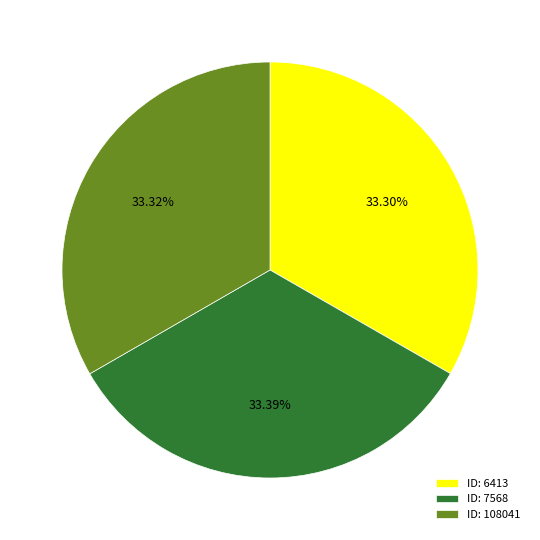

What is the ratio of the value at ID: 6413 to the value at ID: 7568?

1.0